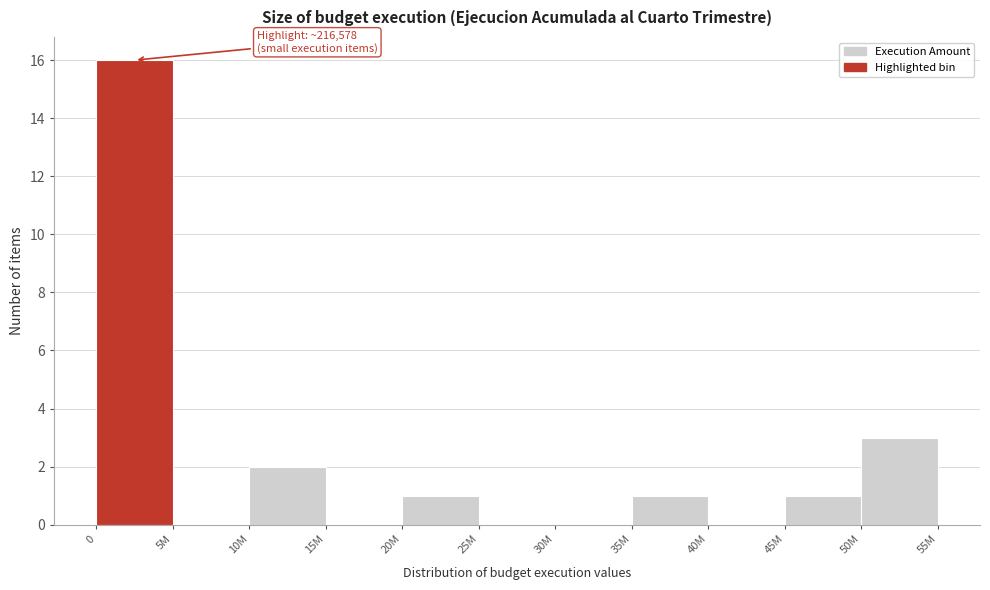

Reading left to right, what are all the values shown in this chart?

0=16	5M=0	10M=2	15M=0	20M=1	25M=0	30M=0	35M=1	40M=0	45M=1	50M=3